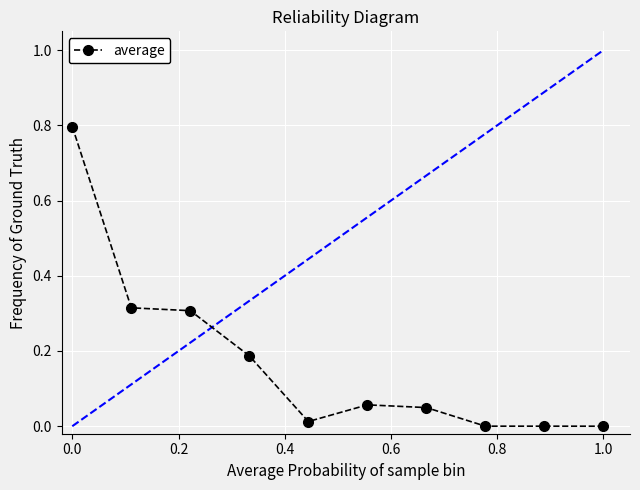

True or false: the data has more than 0 interior local peaks.

True